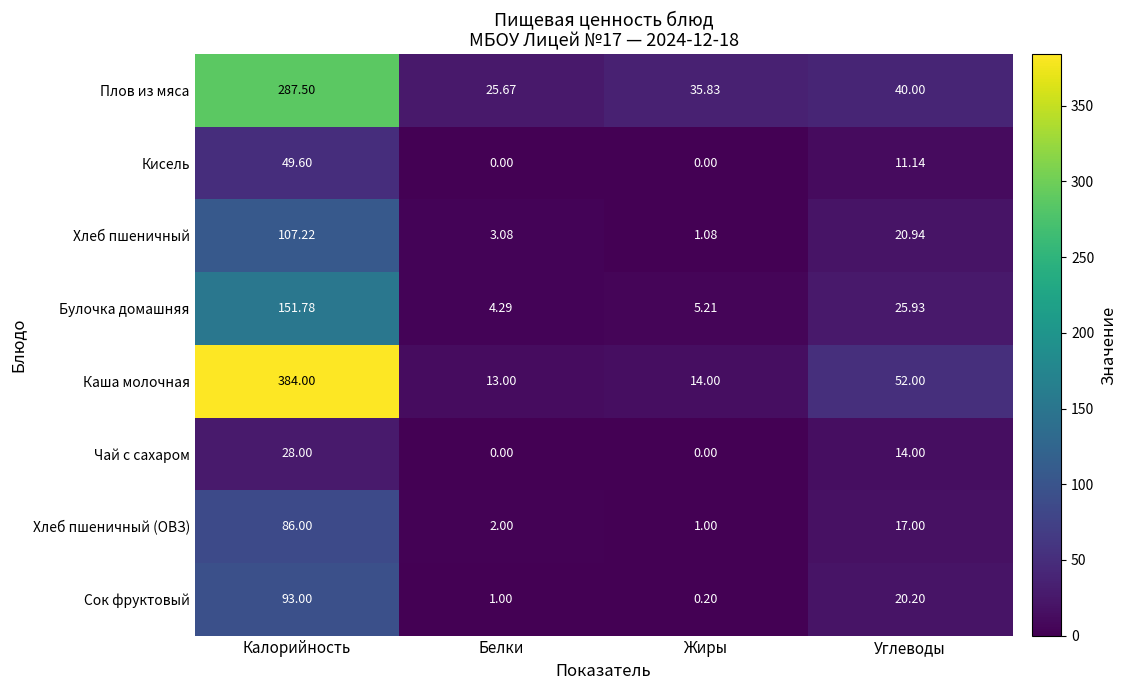

How many series are shown in this chart?

8